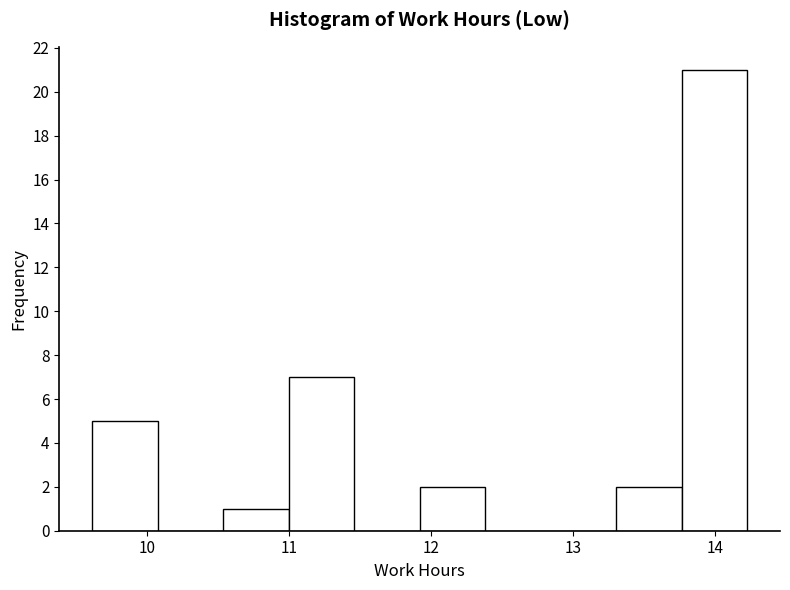

Reading left to right, list every bar in this chart as the range it spans on the x-axis followed by its height. Neither the bar edges nor the heights are printed on the chart, so give them approximately, as read against the axes.

9.6 to 10.1: 5
10.1 to 10.5: 0
10.5 to 11.0: 1
11.0 to 11.5: 7
11.5 to 11.9: 0
11.9 to 12.4: 2
12.4 to 12.8: 0
12.8 to 13.3: 0
13.3 to 13.8: 2
13.8 to 14.2: 21